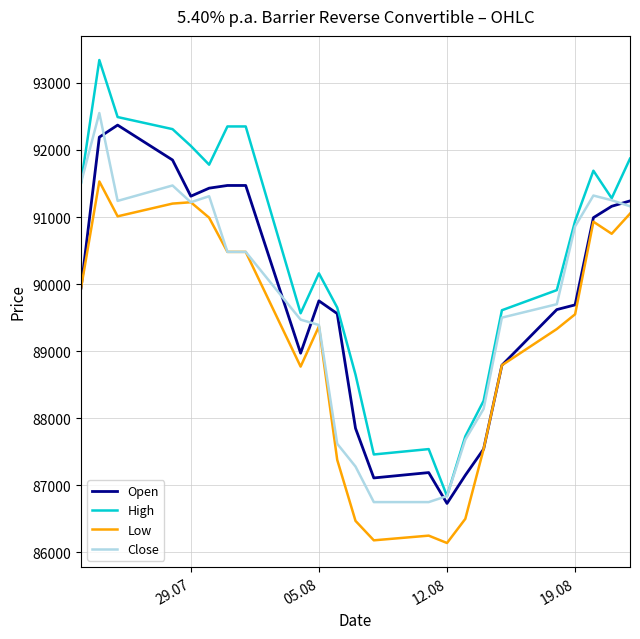

What is the smallest value displayed?

86140